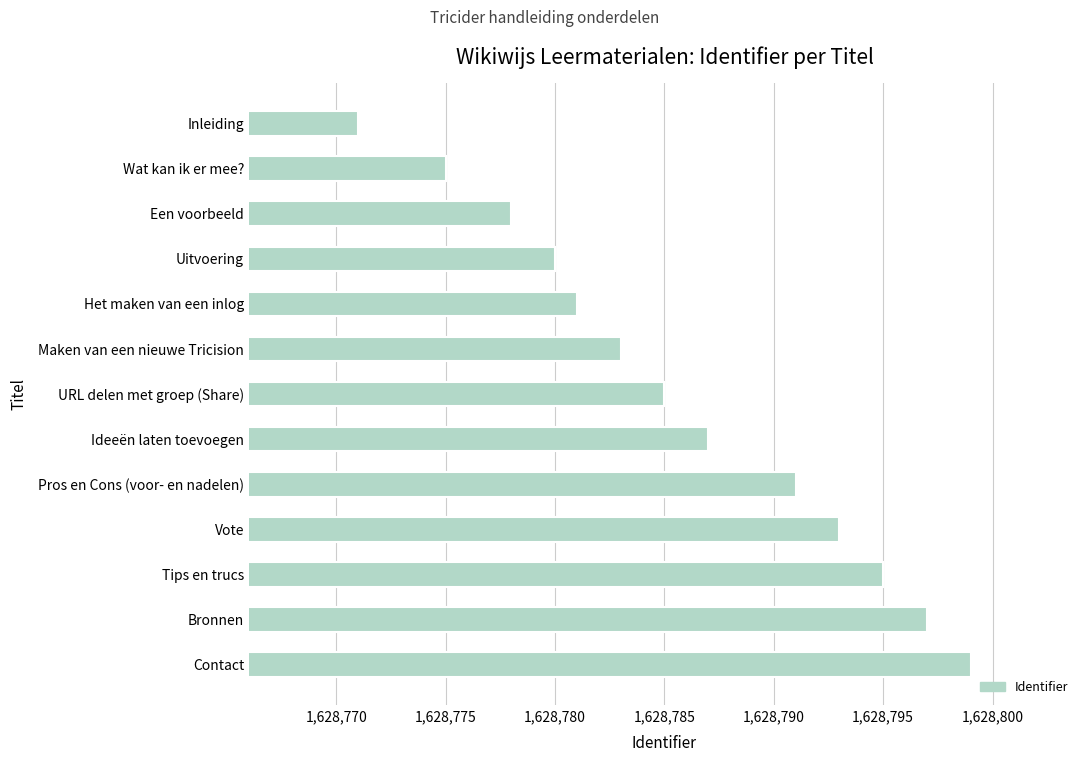

Are the bars grouped side by side (vs. stacked)?

No